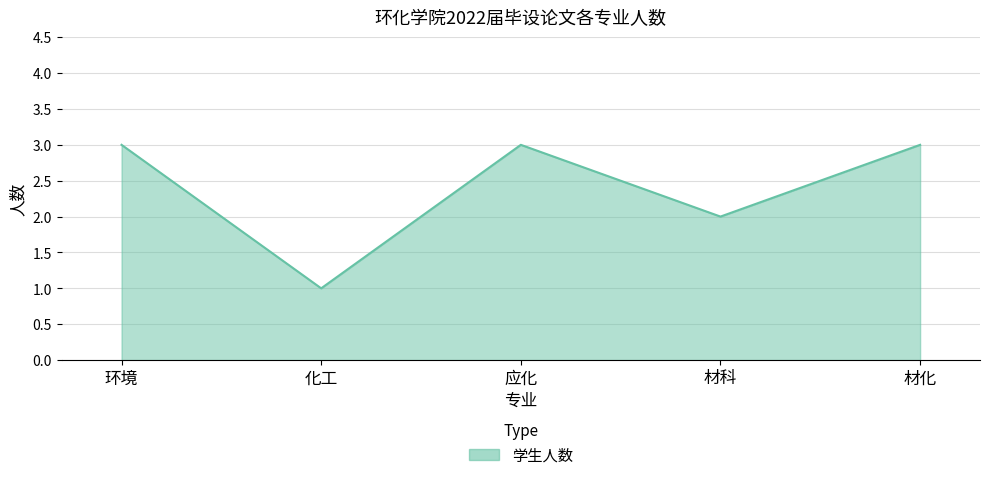

What position from the right is 材化?

1